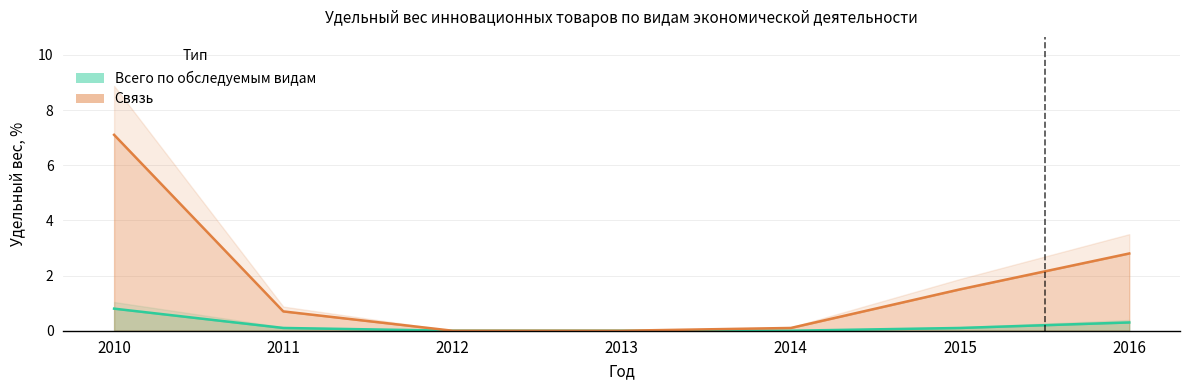

How many values in Связь are above zero?

5